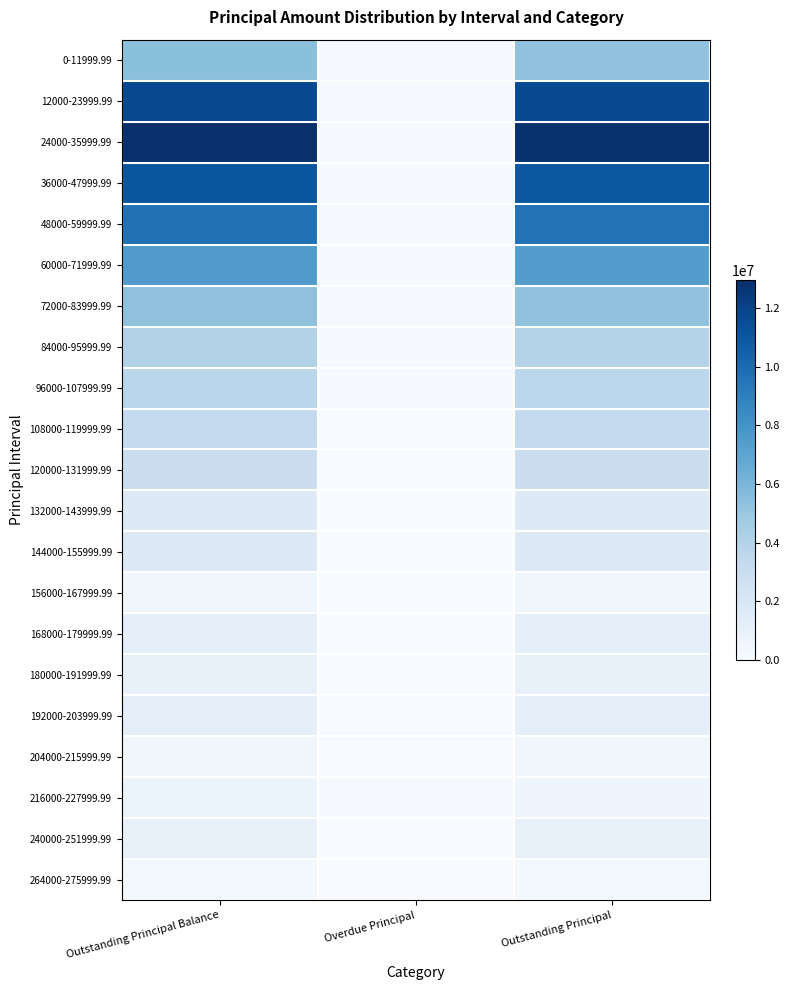

What is the average value of the 84000-95999.99 series?

2668942.7